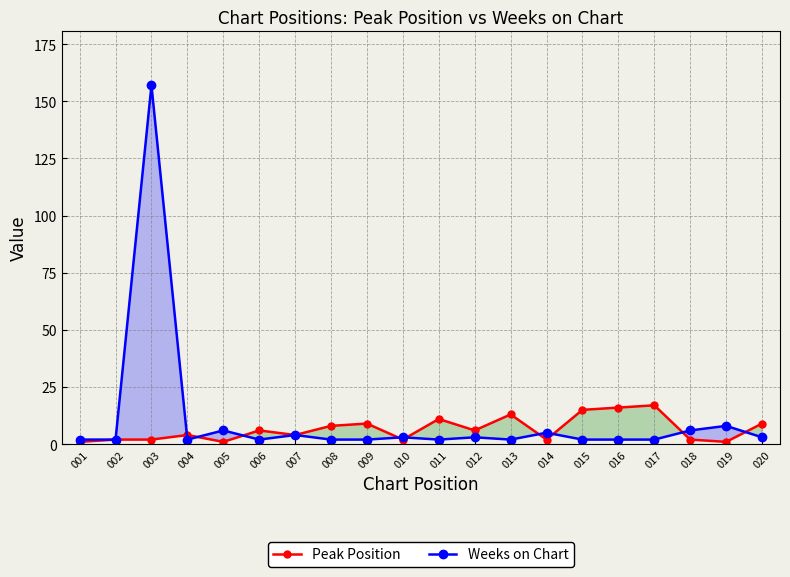

What is the difference between the second highest and second lowest values in the Weeks on Chart series?

6